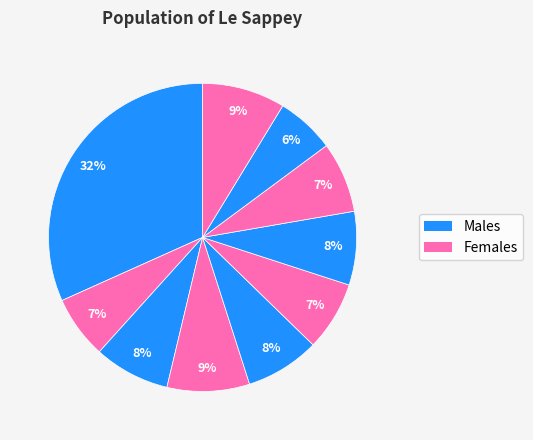

How many segments does this pie chart have?

10